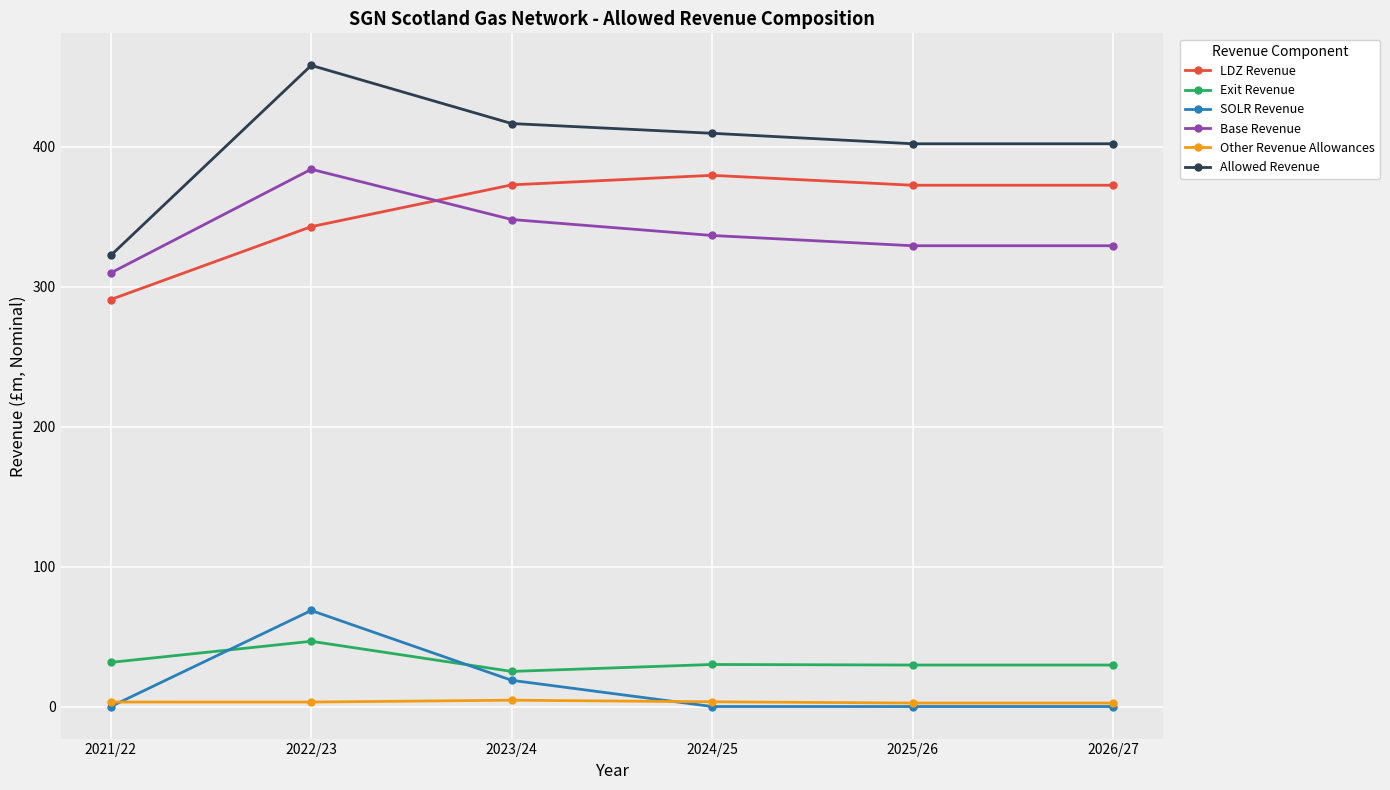

Is the value of Other Revenue Allowances at 2023/24 greater than the value of LDZ Revenue at 2022/23?

No